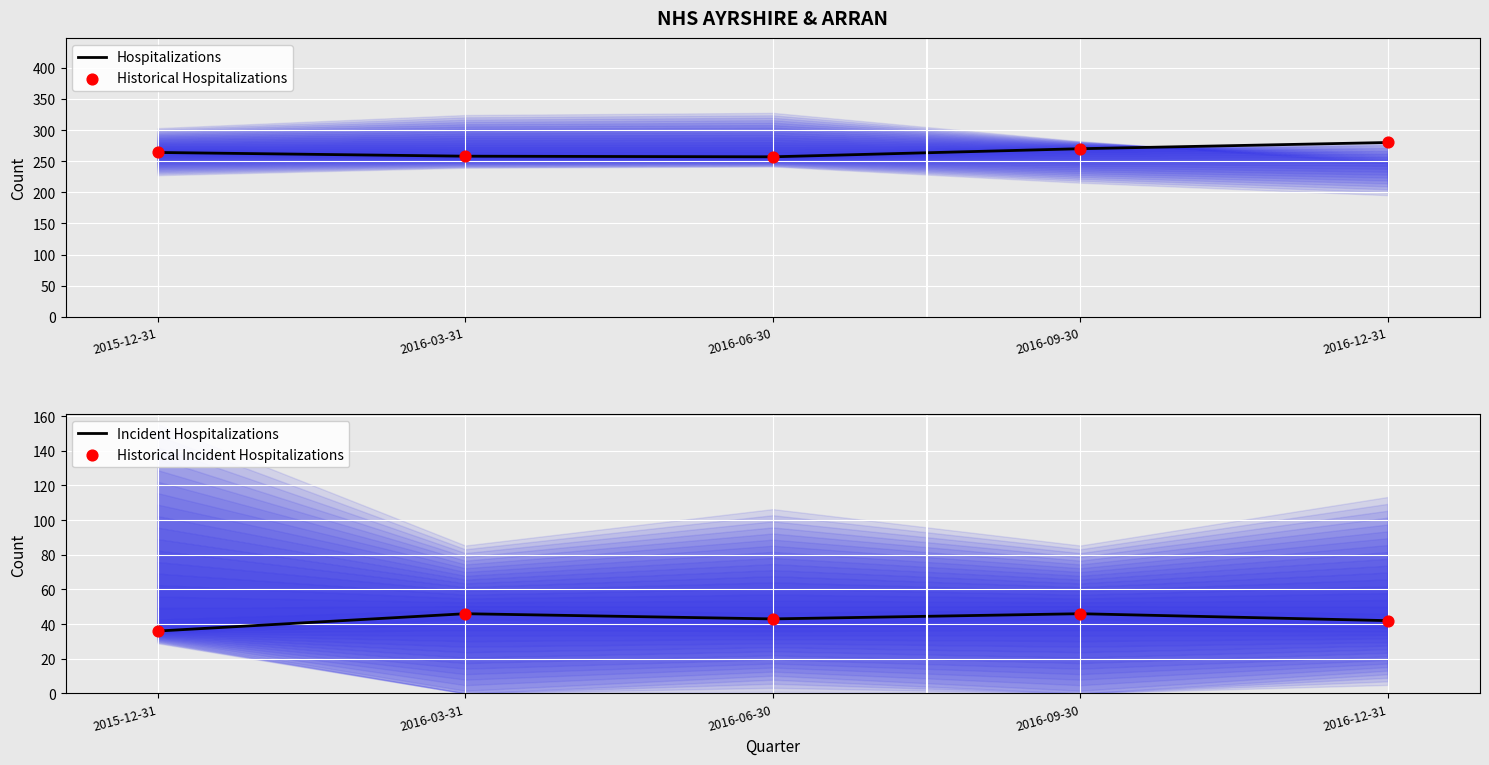

Which series reaches the maximum Y coordinate?

Hospitalizations